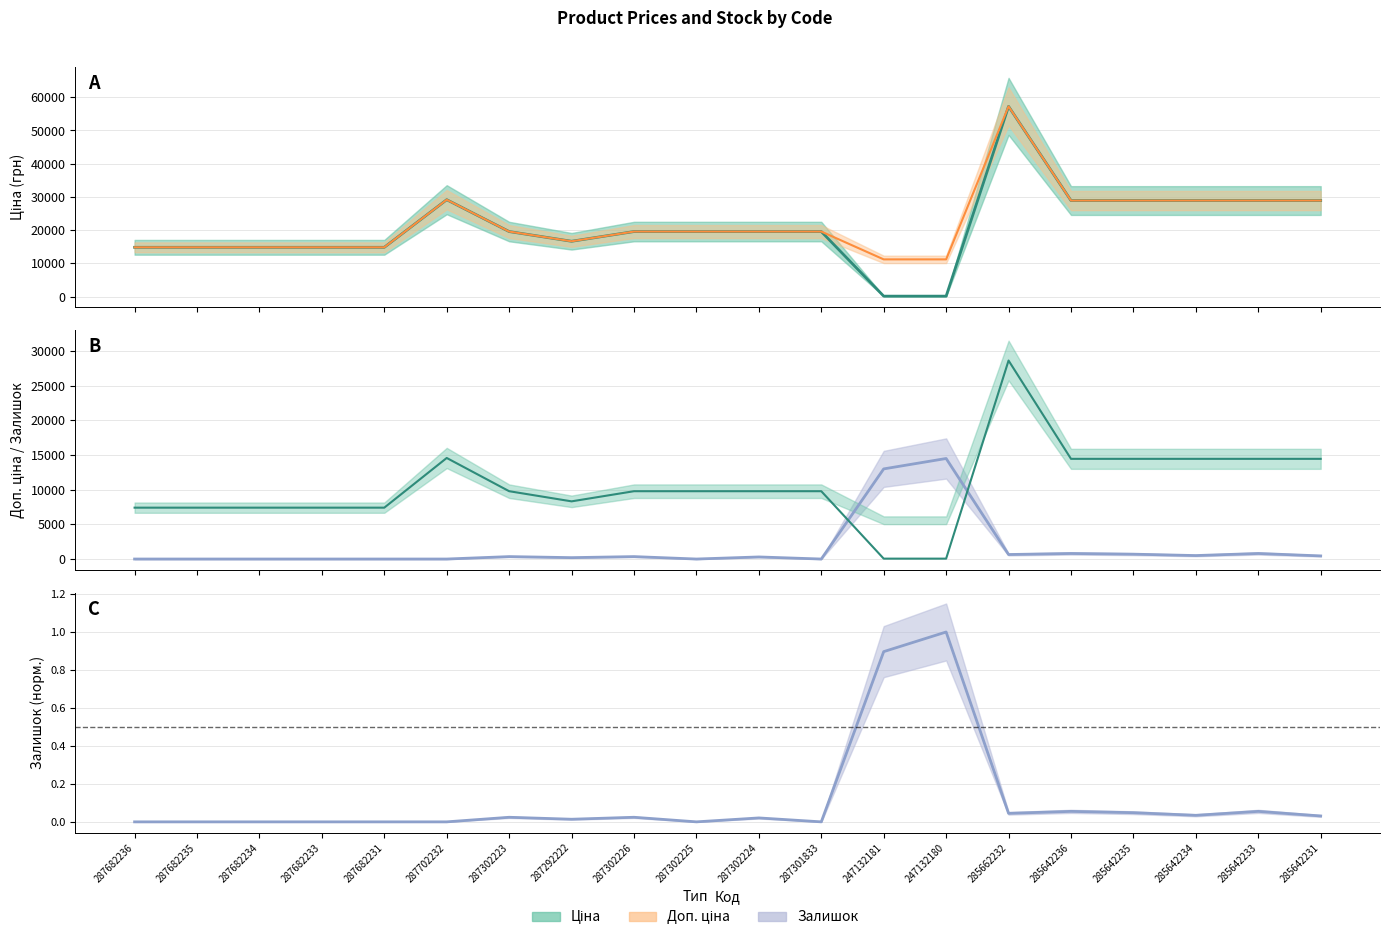

Where is Залишок nearest to the value 7250?

247132181